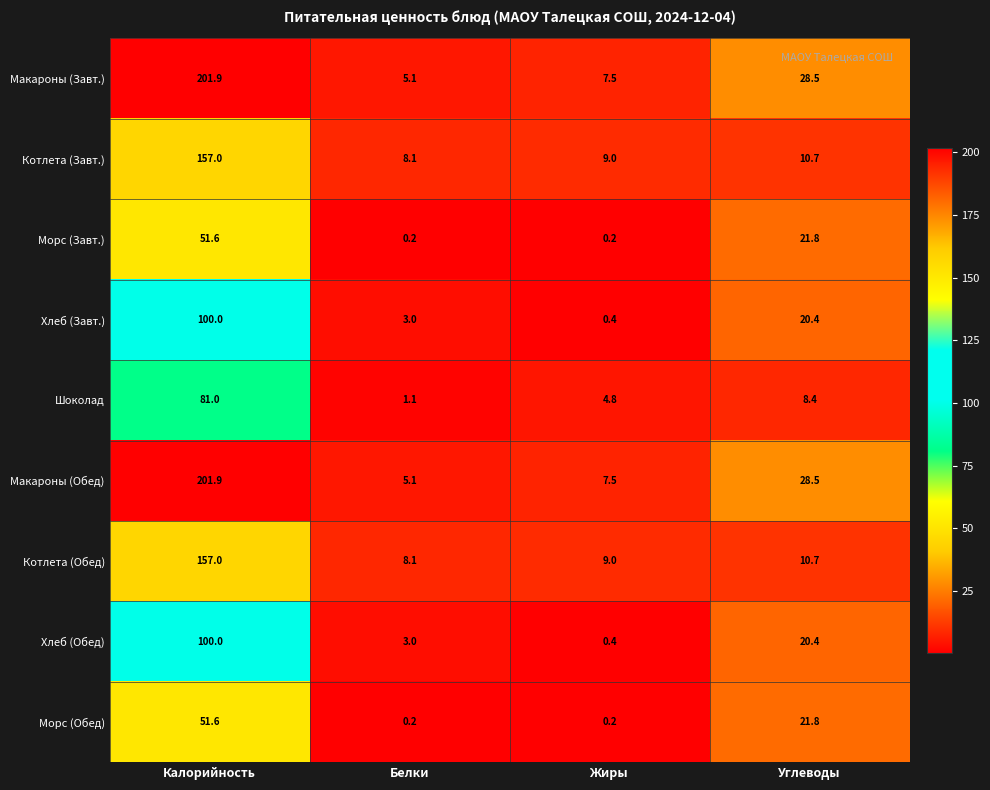

At which label is Морс (Обед) closest to 25?

Углеводы